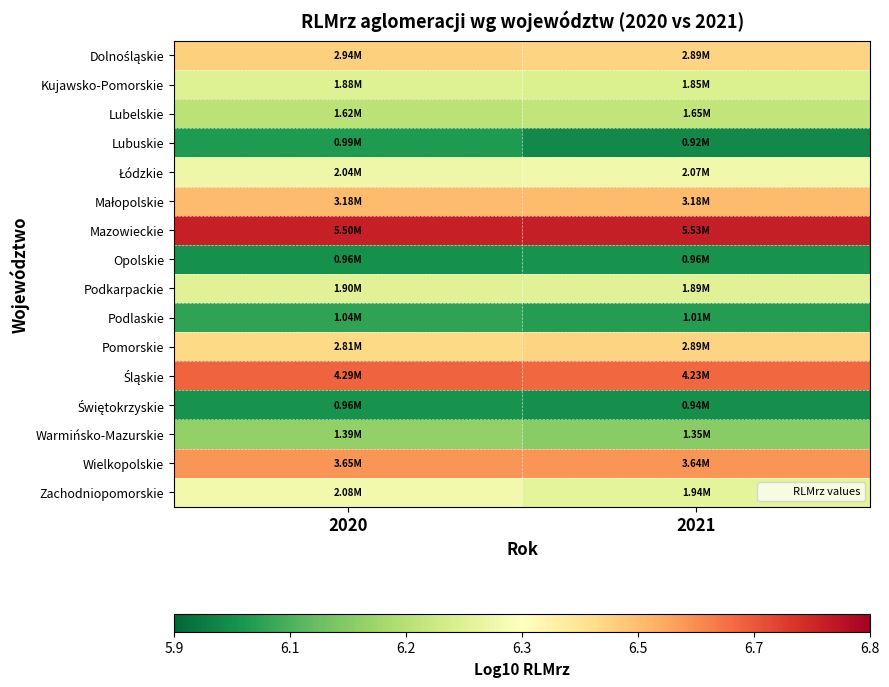

How many categories are shown in the chart?

2